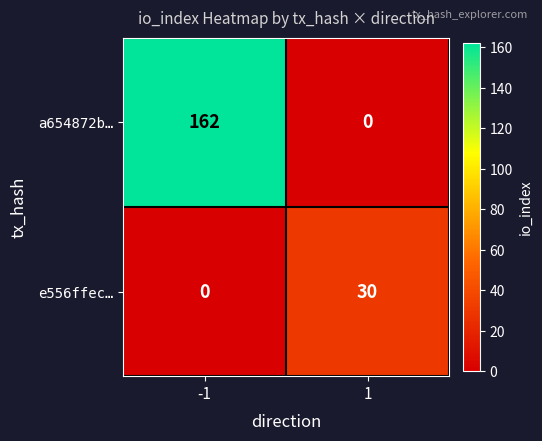

True or false: a654872b… has a value of 78 at -1.

False